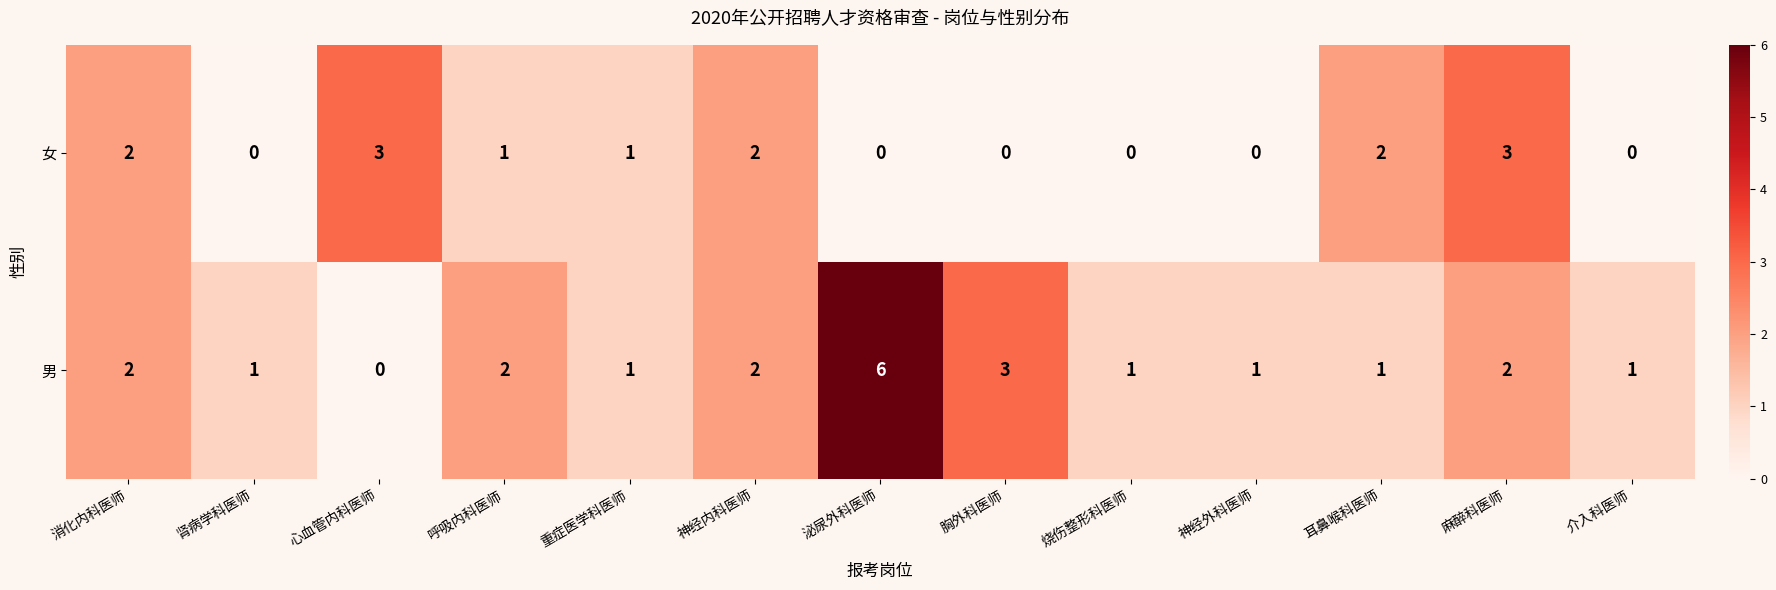

At which label does 女 first exceed 1?

消化内科医师